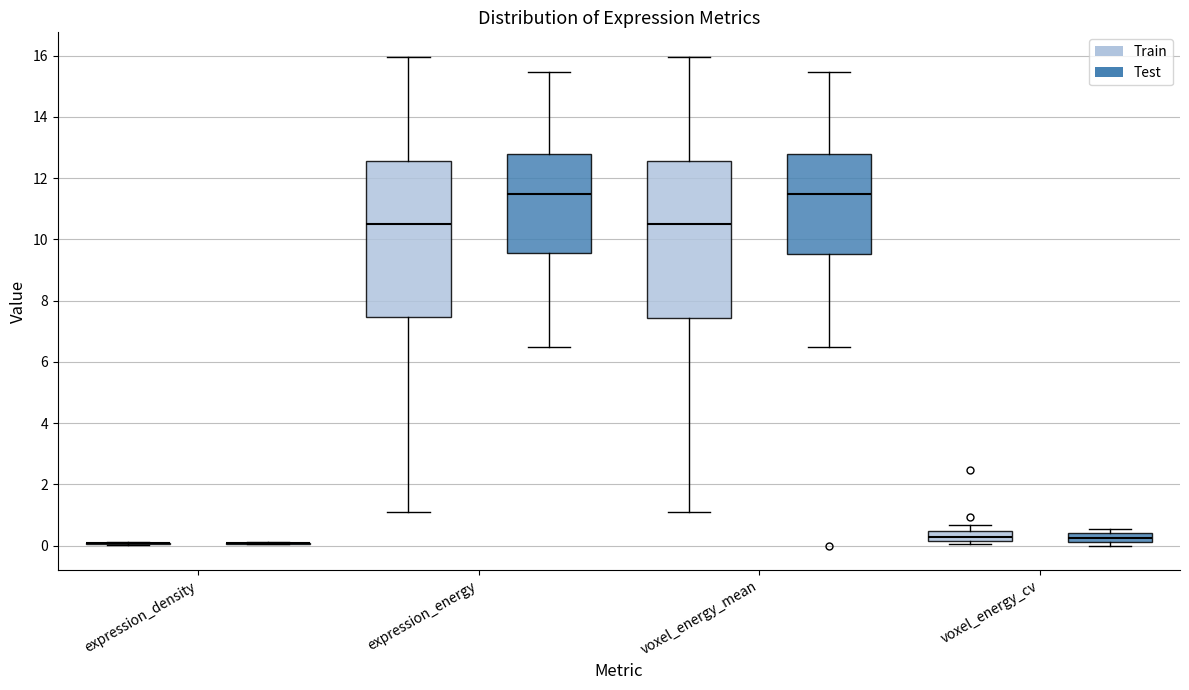

Where is the lower edge of the box for voxel_energy_cv (Test) on the y-axis? The values are not printed on the chart, so give them approximately, as read against the axis.

0.2